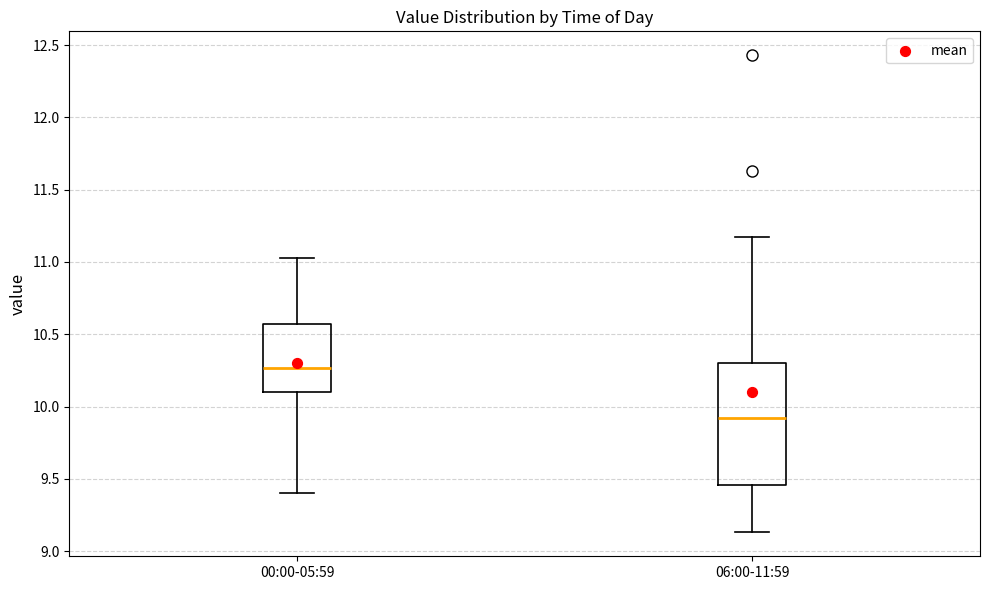

Reading left to right, read every box against the y-axis: the position of its median line, the range the box covers, and the ends of its whiskers. The values are not printed on the chart, so give them approximately, as read against the axis.

00:00-05:59: median 10.25, box 10.10 to 10.55, whiskers 9.40 to 11.05
06:00-11:59: median 9.90, box 9.45 to 10.30, whiskers 9.15 to 11.15